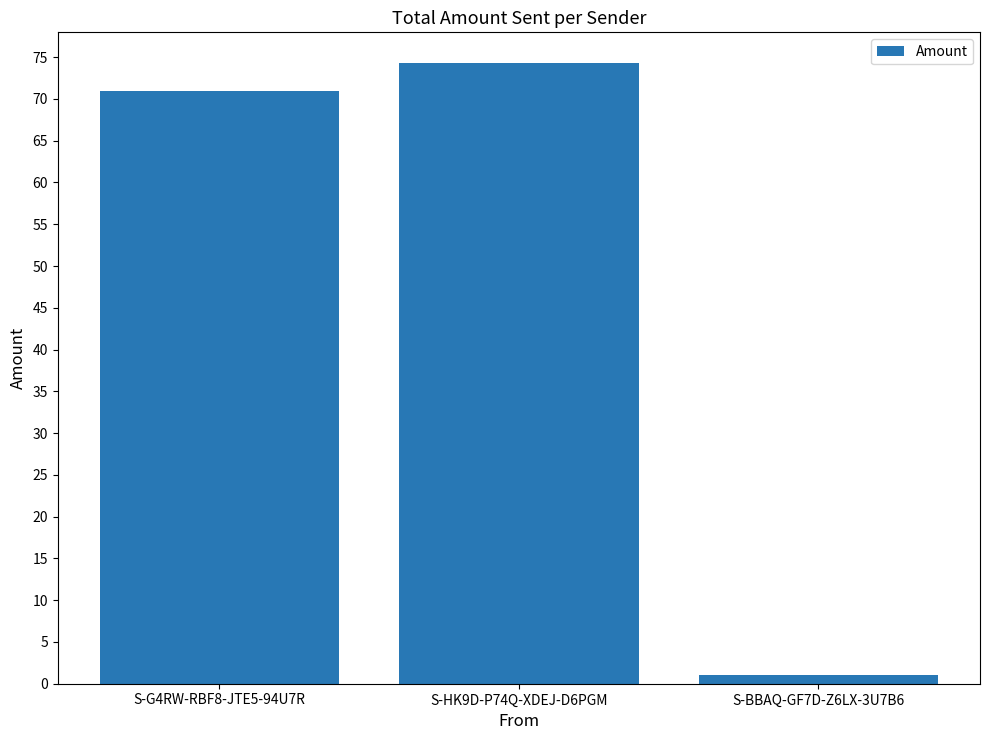

Rank the categories by value from highest to lowest.

S-HK9D-P74Q-XDEJ-D6PGM, S-G4RW-RBF8-JTE5-94U7R, S-BBAQ-GF7D-Z6LX-3U7B6